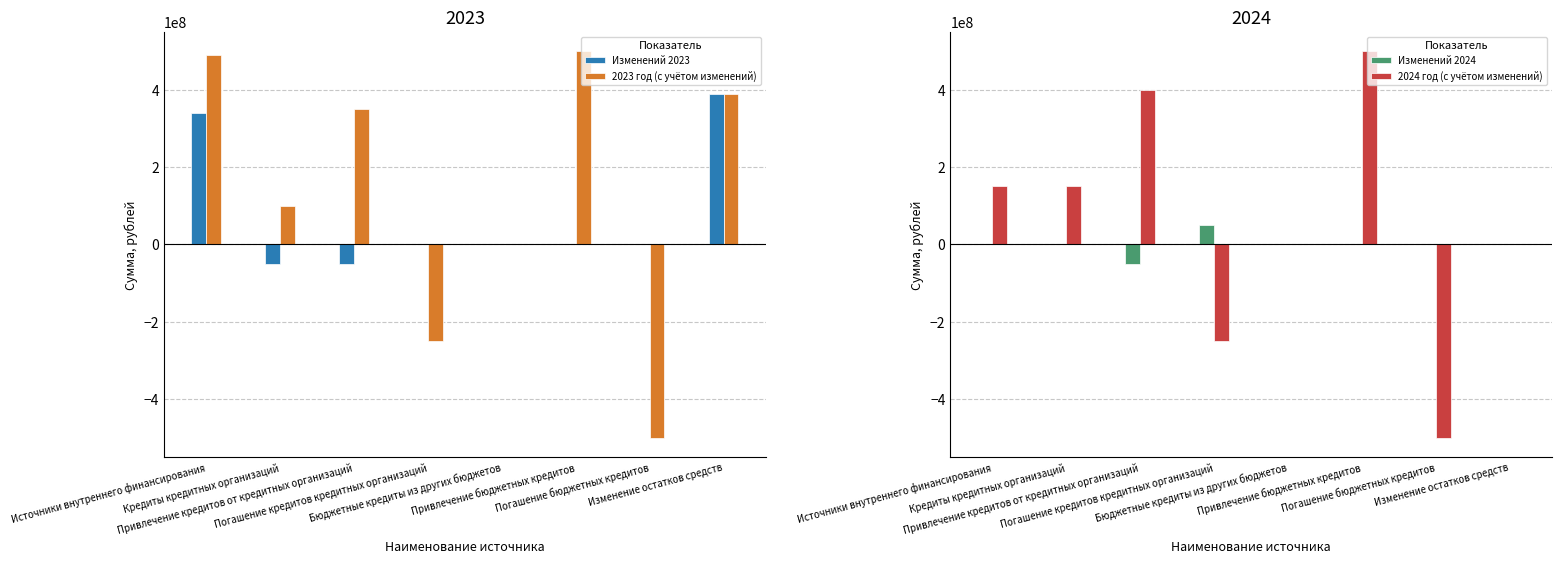

What are all the series names shown in the legend?

Изменений 2023, 2023 год (с учётом изменений), Изменений 2024, 2024 год (с учётом изменений)